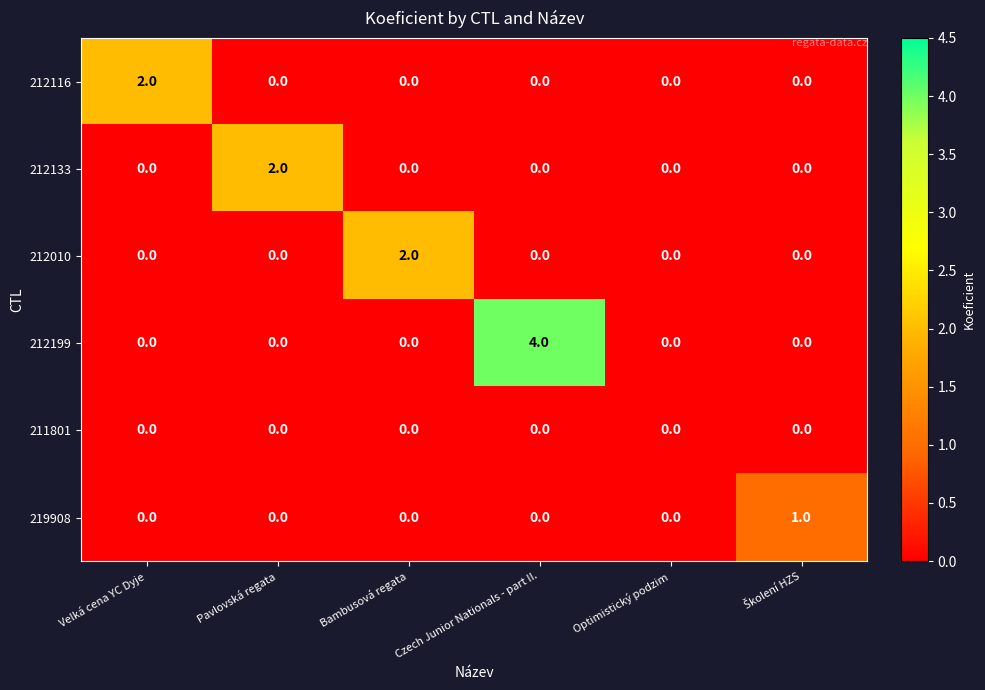

How many data points does each series have?

6